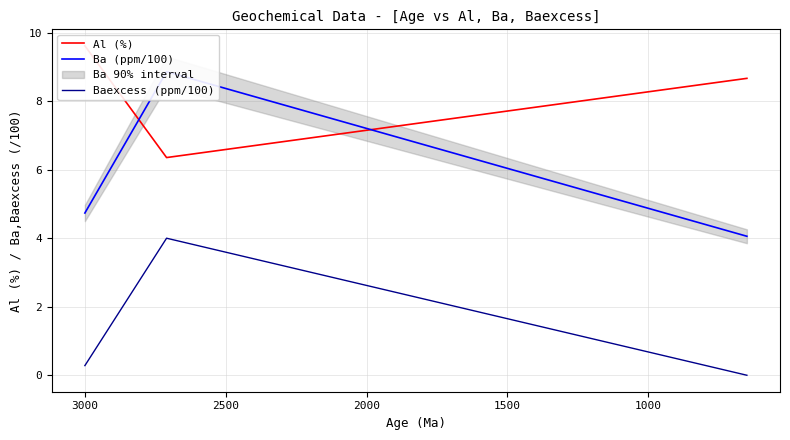

Is it true that Ba (ppm/100) equals 2.1 at 3000?

False